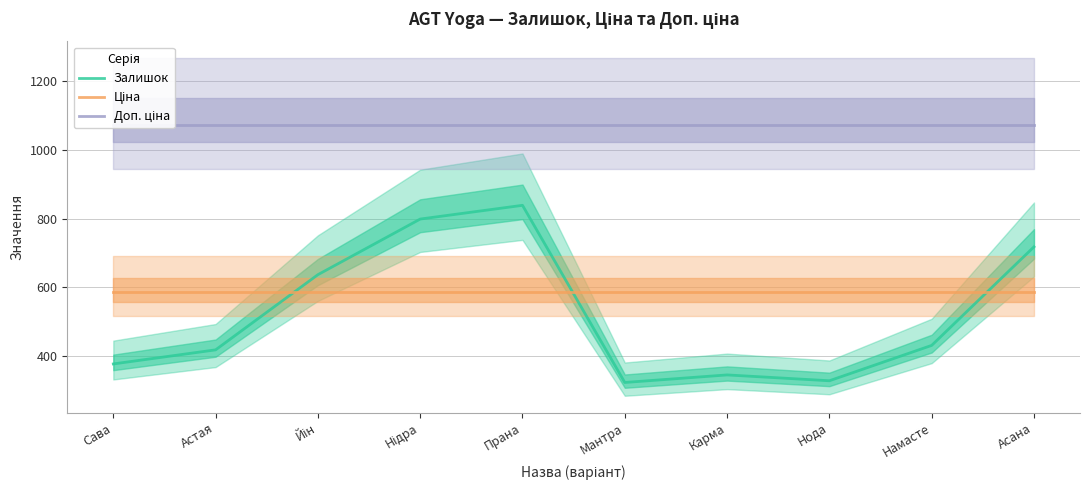

At which category is the sum across all series the highest?

Прана